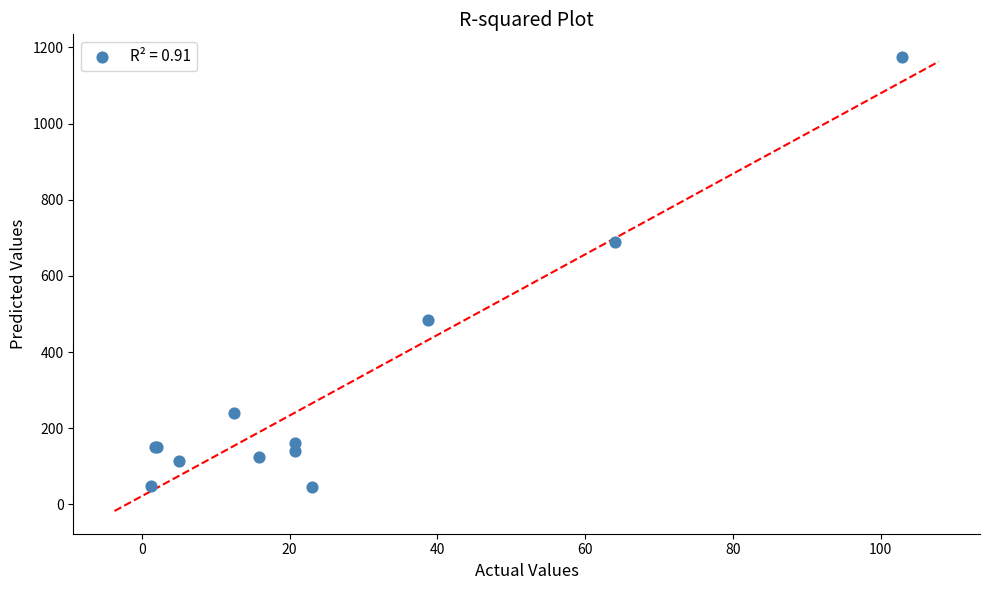

What Y value in the scatter plot is closest to 609?

690.0